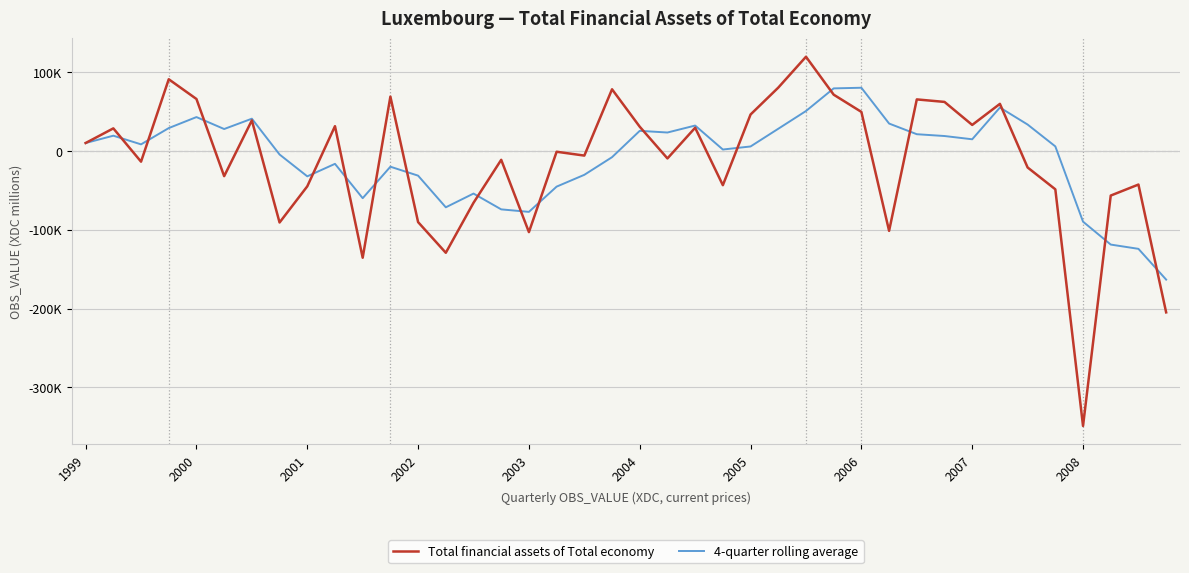

What are all the series names shown in the legend?

Total financial assets of Total economy, 4-quarter rolling average